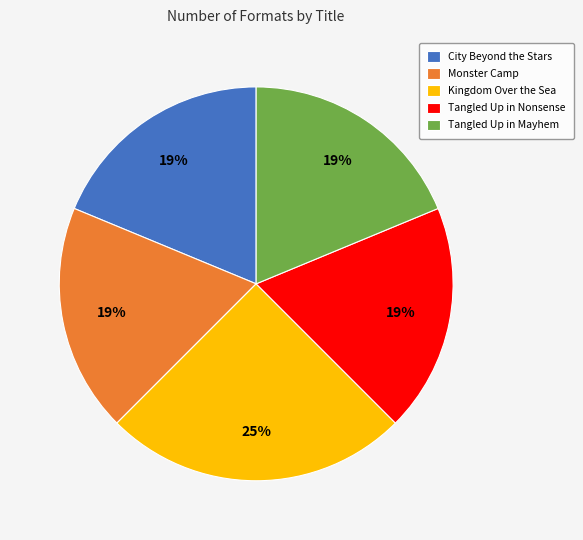

What is the ratio of the value at Tangled Up in Nonsense to the value at City Beyond the Stars?

1.0